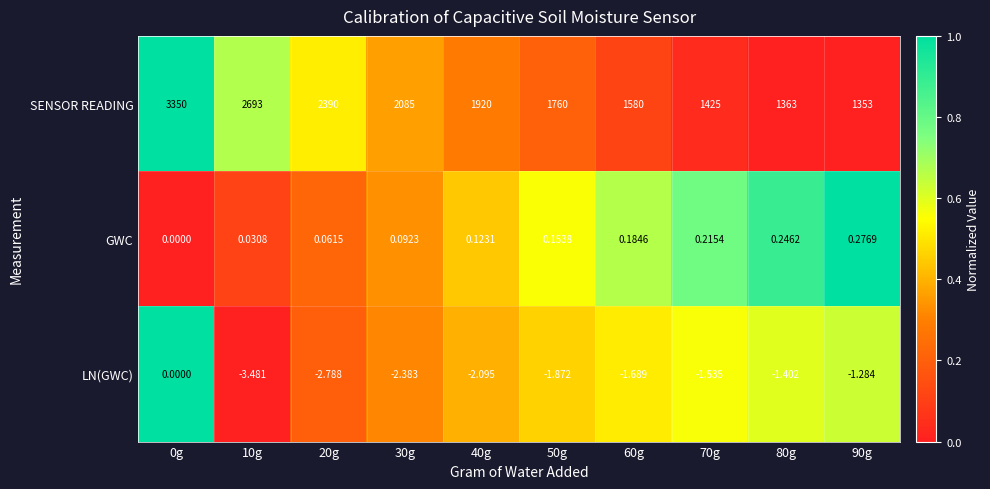

Rank the series at 60g from highest to lowest value.

SENSOR READING, GWC, LN(GWC)